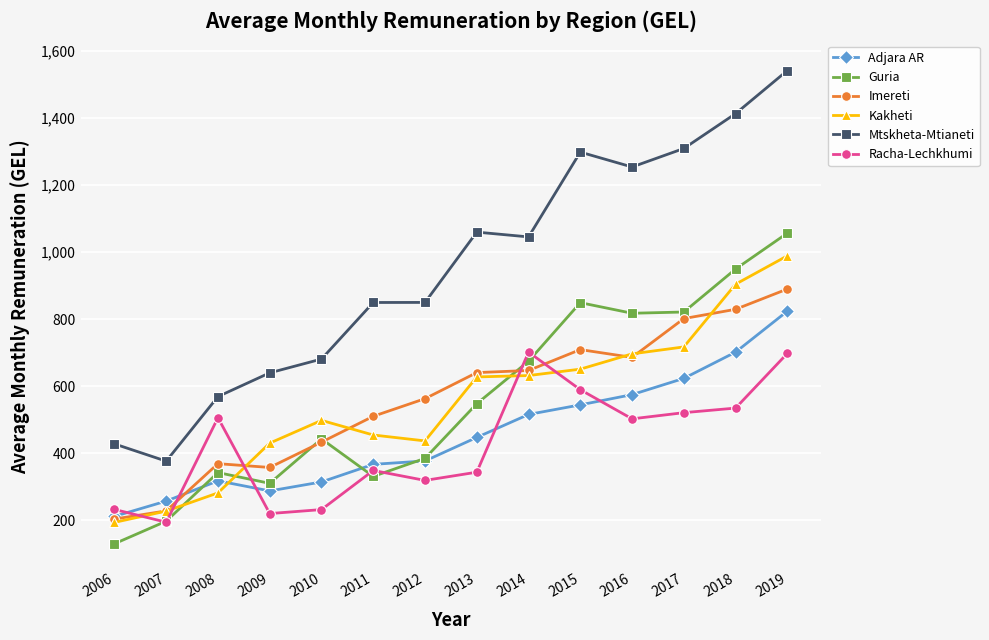

What is the value of the Mtskheta-Mtianeti point at the 1st from the left?

428.0